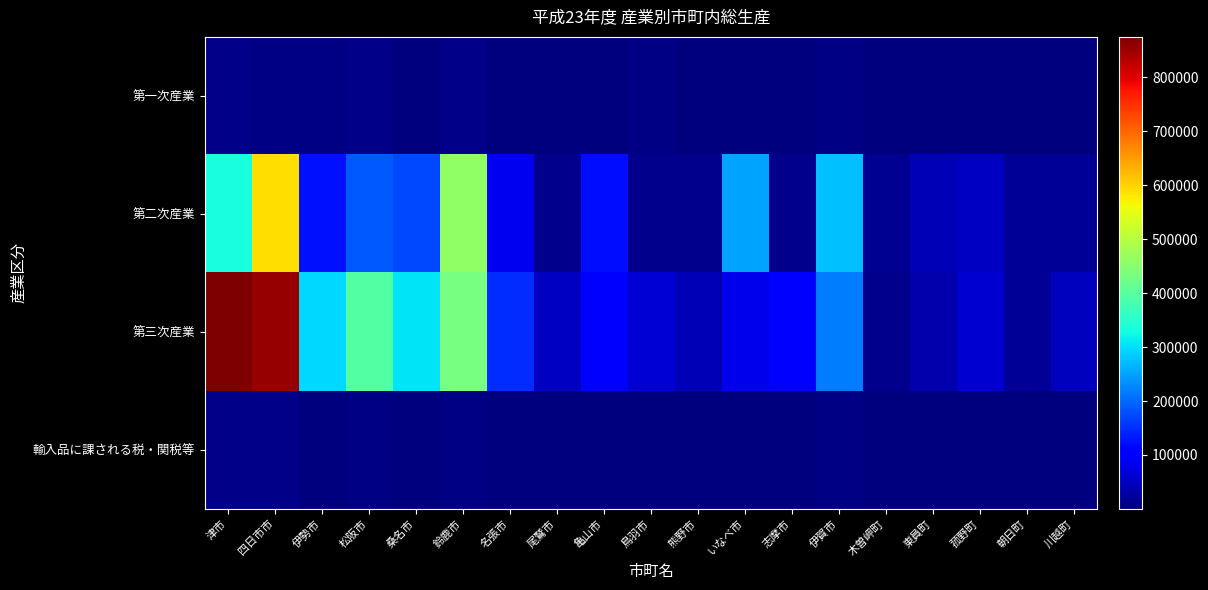

What is the smallest value displayed?

32